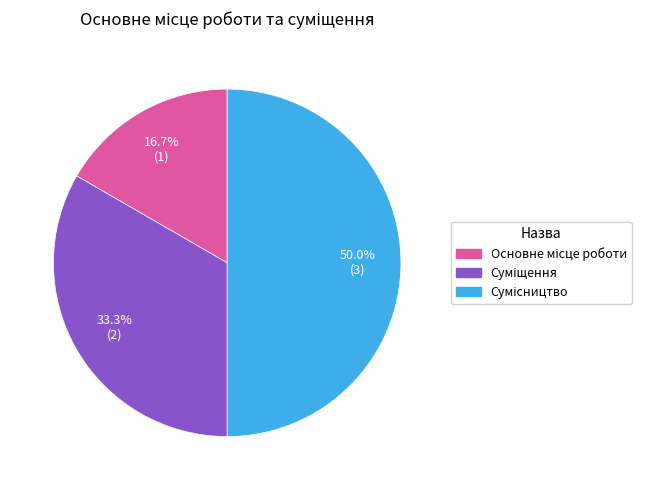

Does Основне місце роботи account for over 50% of the chart?

No